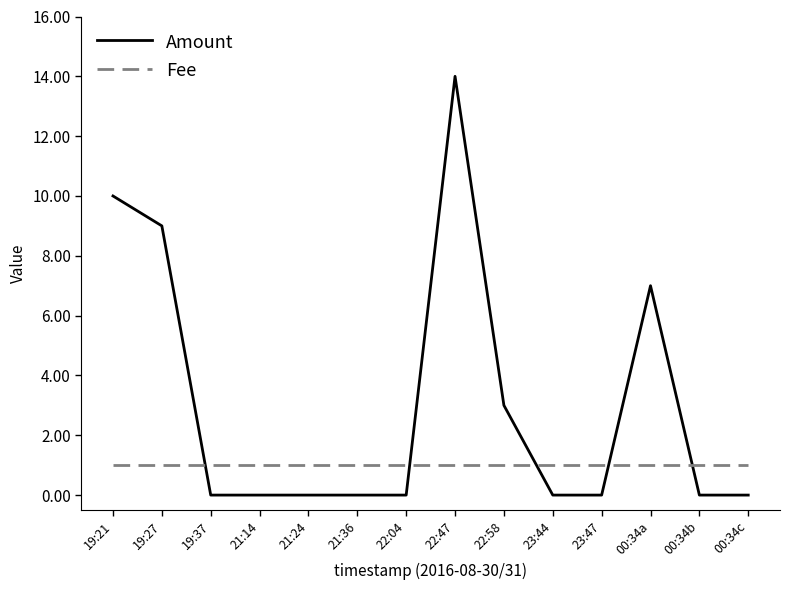

At 00:34a, list the series in order from largest to smallest.

Amount, Fee